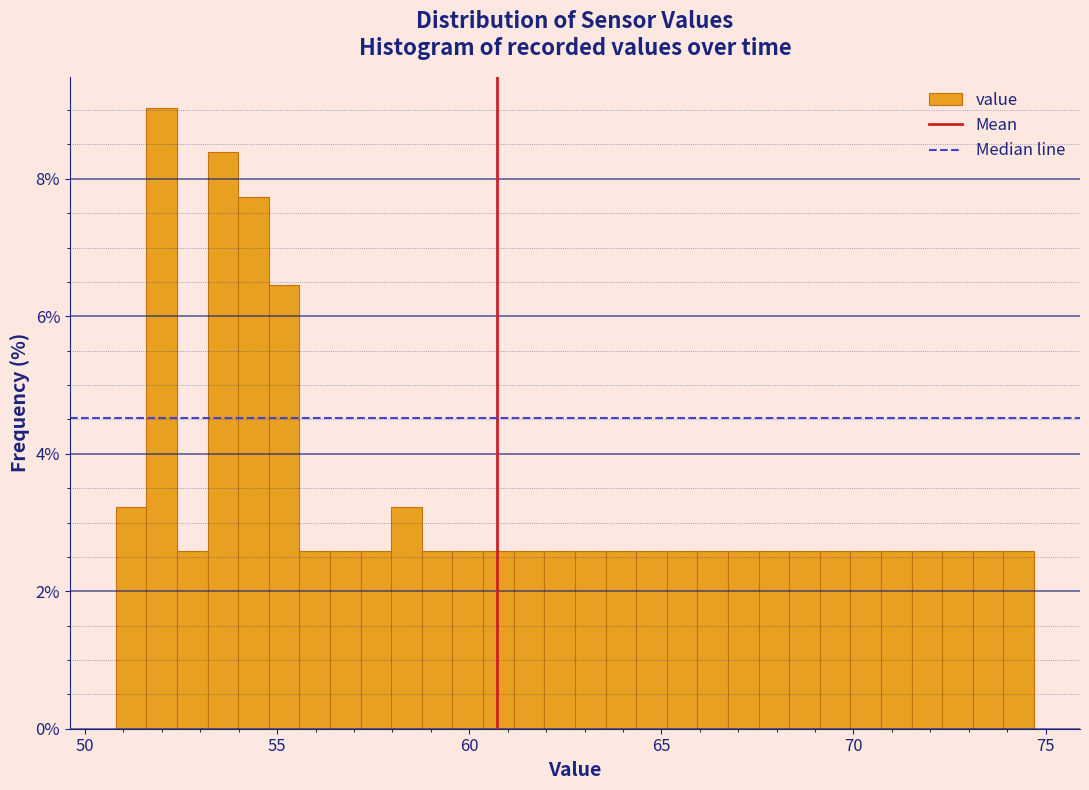

Around what value on the x-axis is the tallest bar? Give the approximate position of its centre, as read against the axis.

52.0